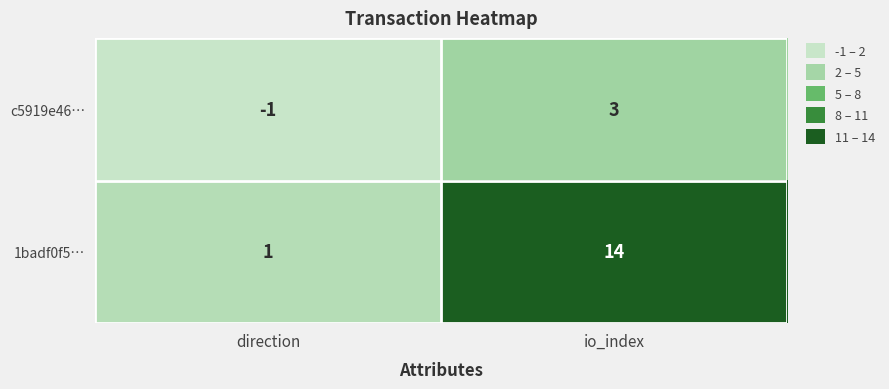

At which category is the sum across all series the highest?

io_index